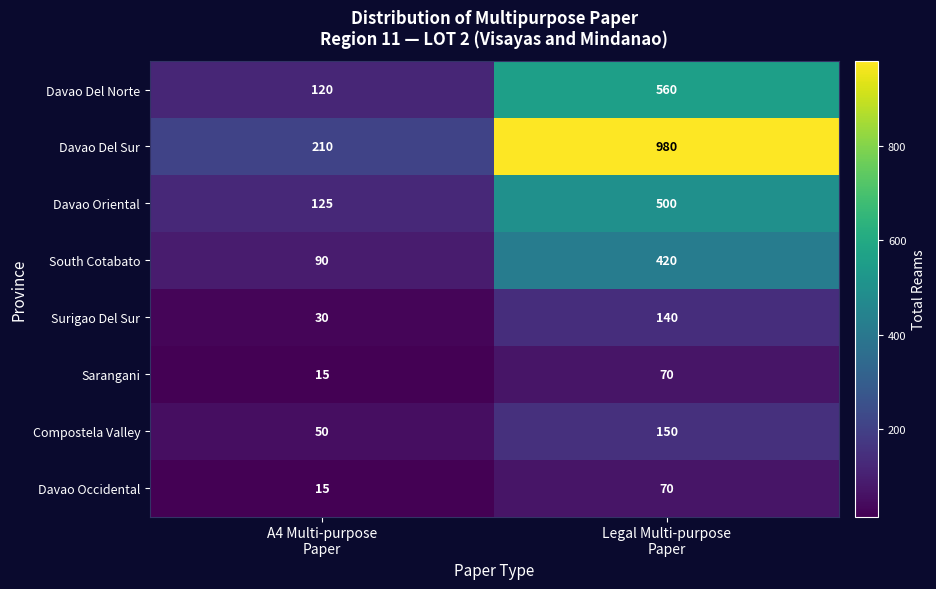

What is the difference between the maximum and minimum values in the Davao Del Sur series?

770